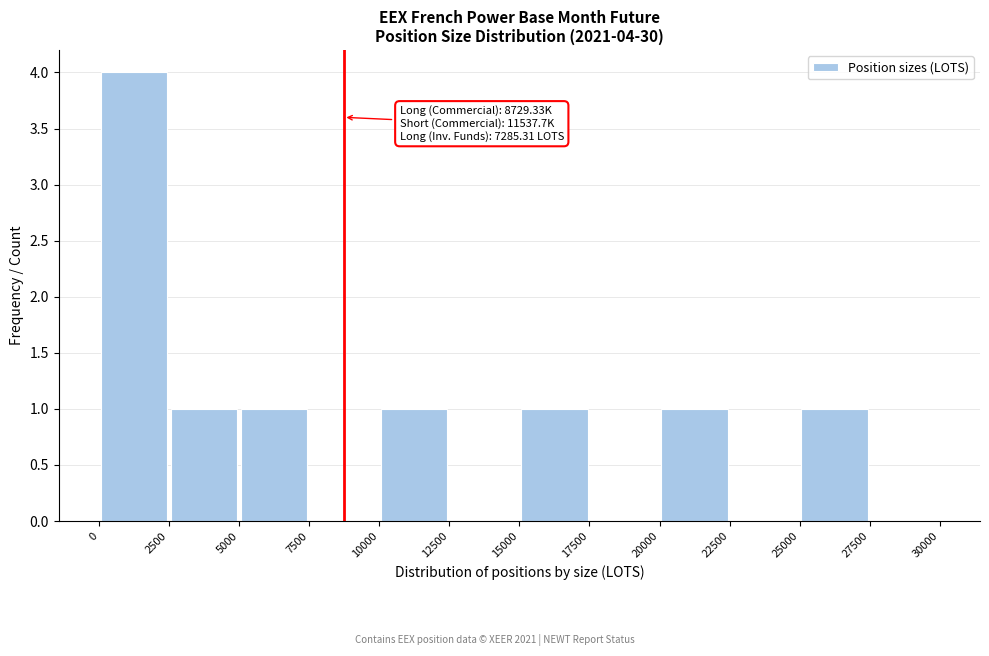

Which range on the x-axis has the tallest bar?

0 to 2500